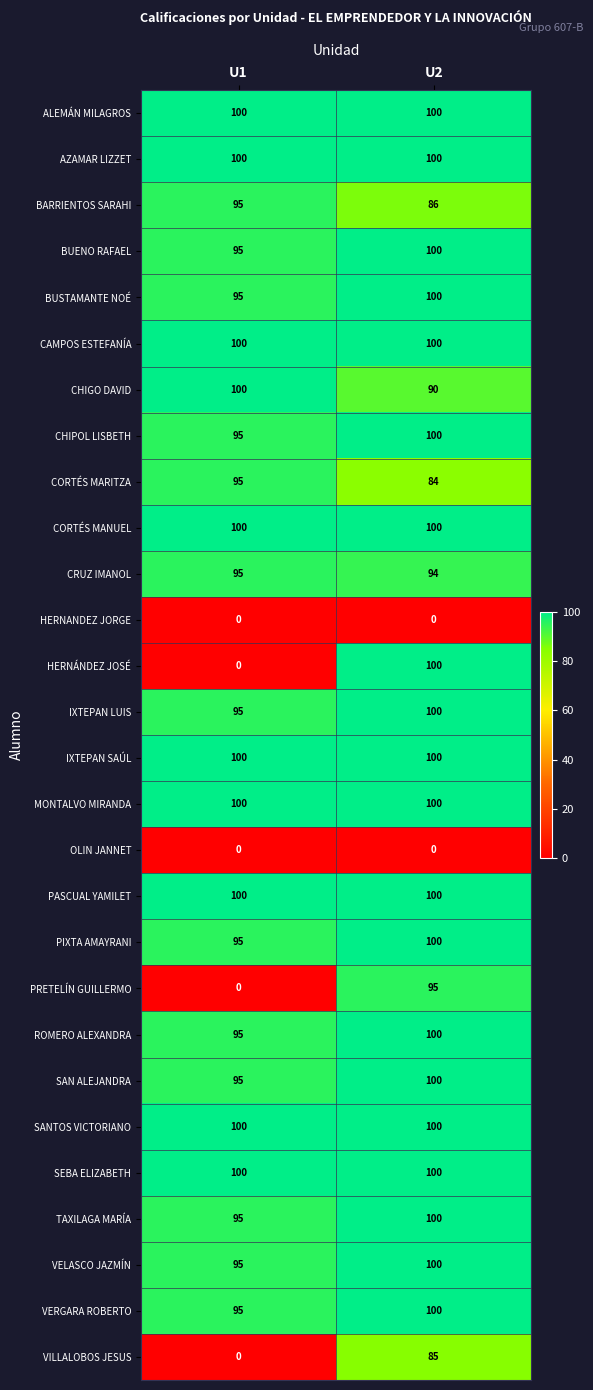

What is the total value across all series at U1?

2235